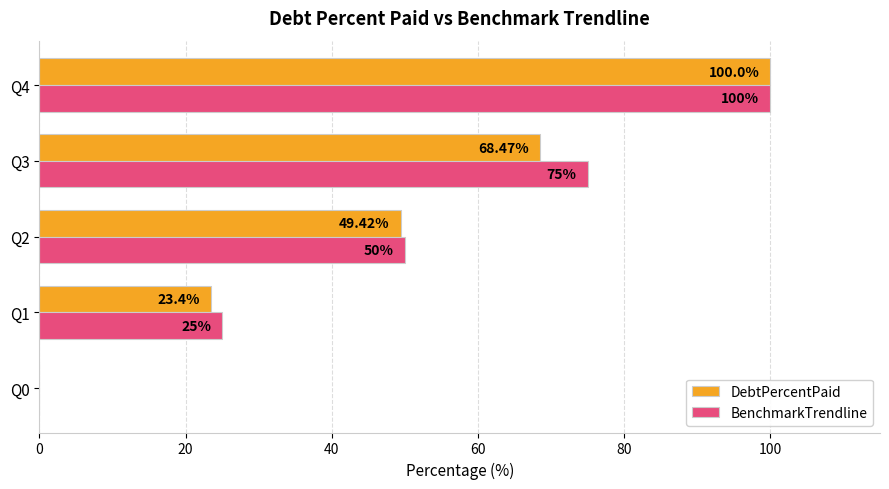

Where is BenchmarkTrendline nearest to the value 50?

Q2